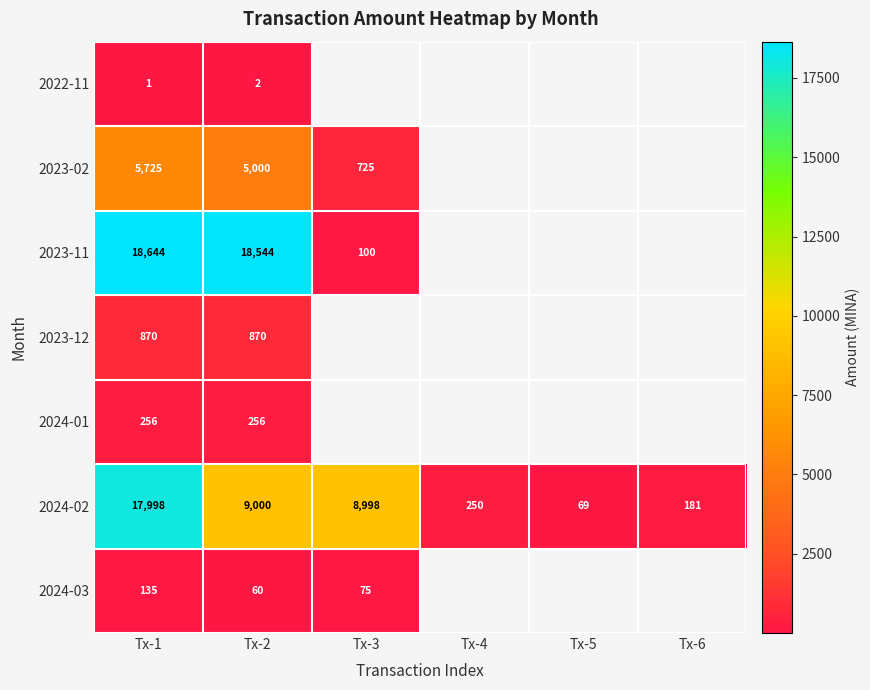

True or false: 2024-03 has a value of 99.4 at Tx-2.

False